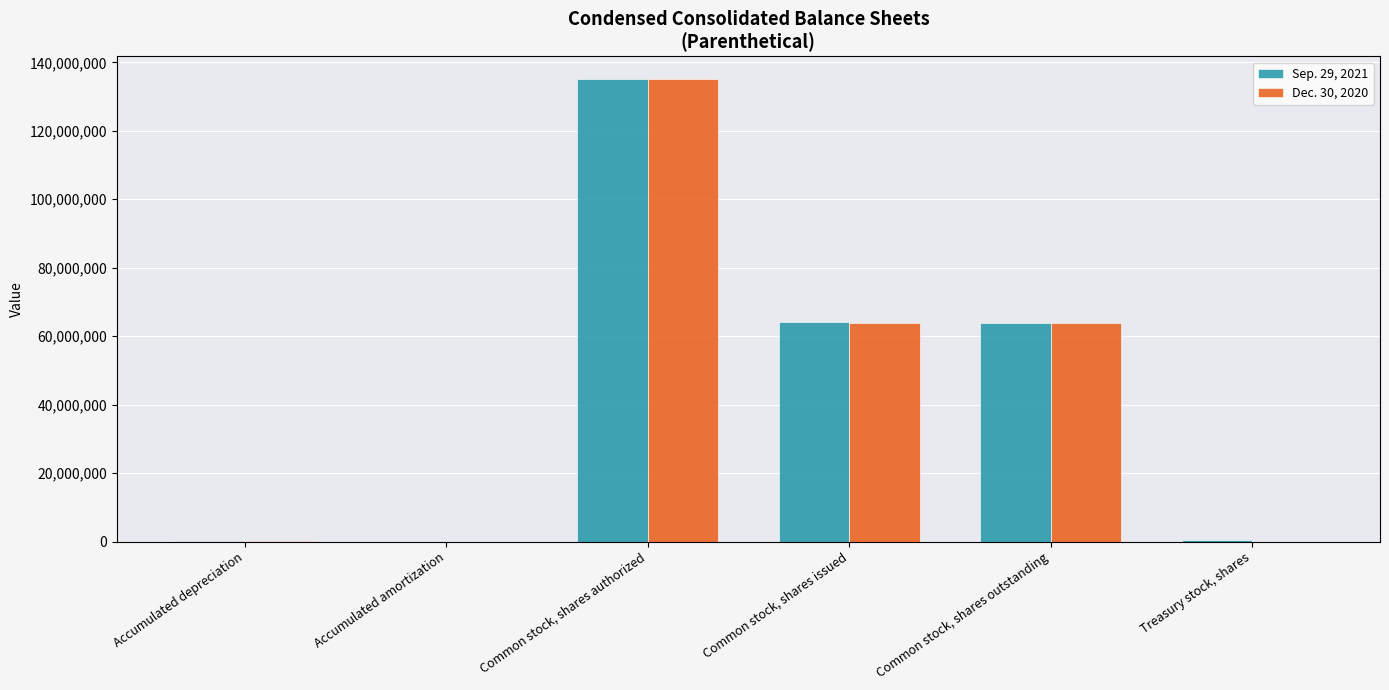

Is the value of Sep. 29, 2021 at Common stock, shares outstanding greater than the value of Dec. 30, 2020 at Accumulated amortization?

Yes